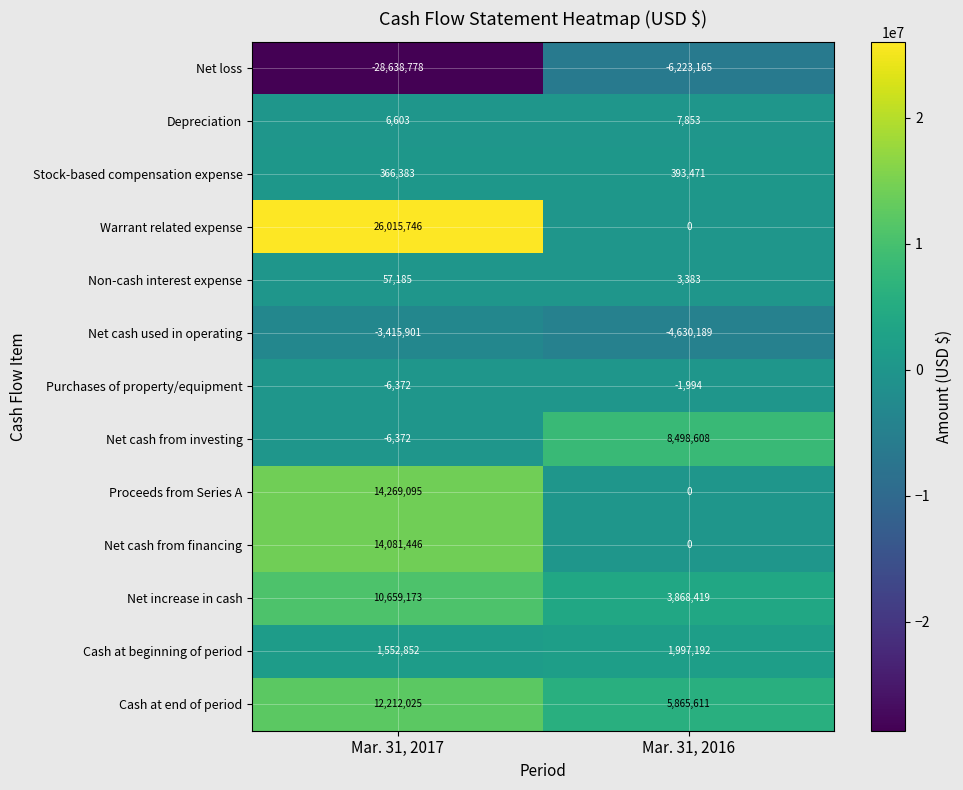

Reading left to right, extract all data points from this chart.

Net loss: Mar. 31, 2017=-28638778	Mar. 31, 2016=-6223165
Depreciation: Mar. 31, 2017=6603	Mar. 31, 2016=7853
Stock-based compensation expense: Mar. 31, 2017=366383	Mar. 31, 2016=393471
Warrant related expense: Mar. 31, 2017=26015746	Mar. 31, 2016=0
Non-cash interest expense: Mar. 31, 2017=57185	Mar. 31, 2016=3383
Net cash used in operating: Mar. 31, 2017=-3415901	Mar. 31, 2016=-4630189
Purchases of property/equipment: Mar. 31, 2017=-6372	Mar. 31, 2016=-1994
Net cash from investing: Mar. 31, 2017=-6372	Mar. 31, 2016=8498608
Proceeds from Series A: Mar. 31, 2017=14269095	Mar. 31, 2016=0
Net cash from financing: Mar. 31, 2017=14081446	Mar. 31, 2016=0
Net increase in cash: Mar. 31, 2017=10659173	Mar. 31, 2016=3868419
Cash at beginning of period: Mar. 31, 2017=1552852	Mar. 31, 2016=1997192
Cash at end of period: Mar. 31, 2017=12212025	Mar. 31, 2016=5865611